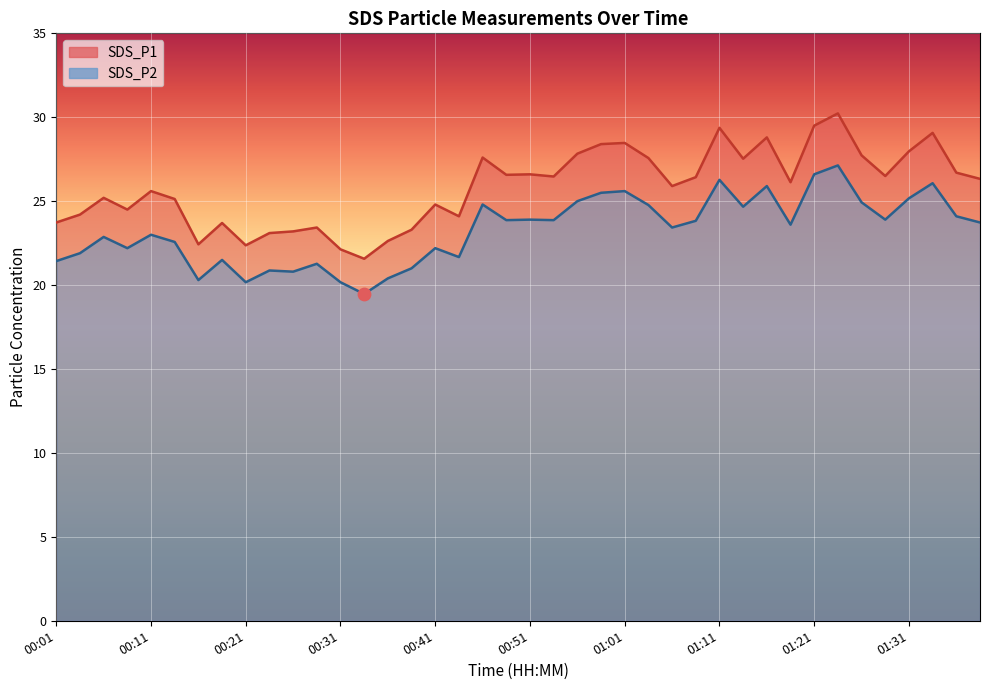

At how many categories does at least one series exceed 29?

4